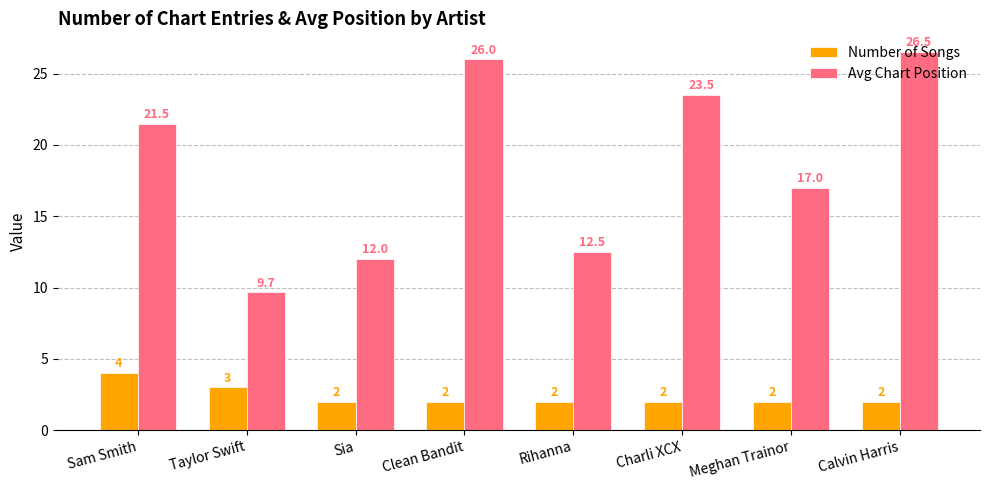

How many bars are there in each group?

2